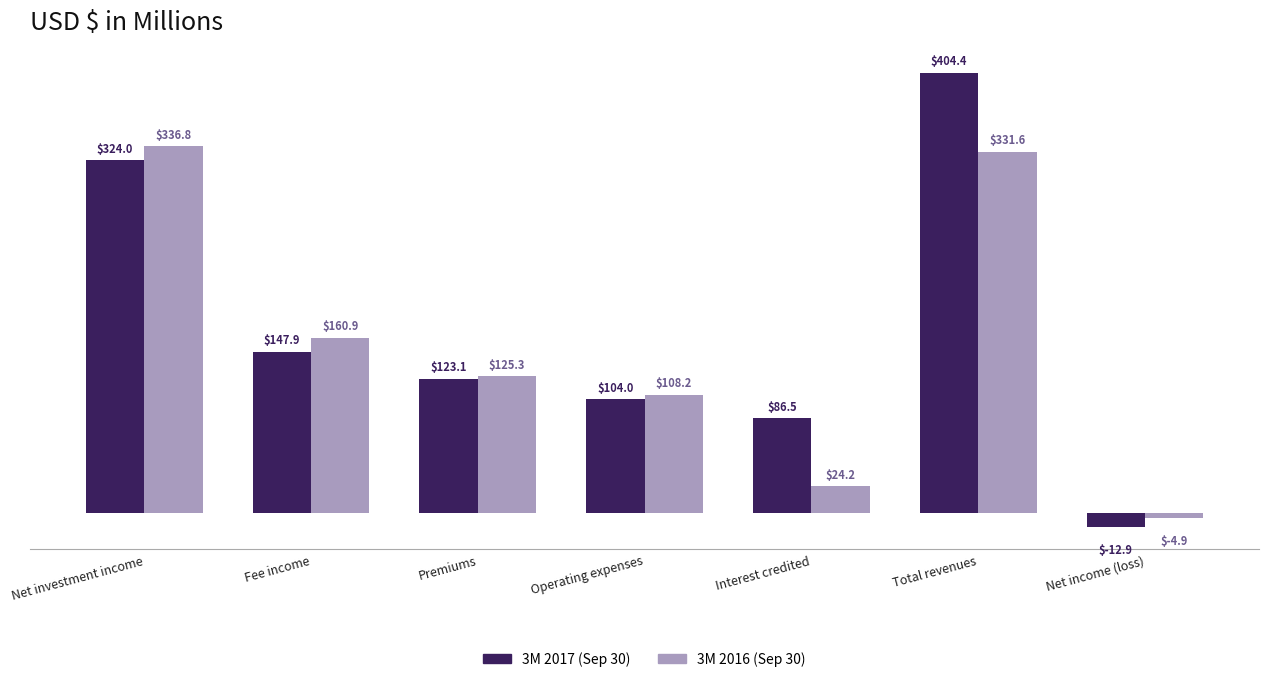

At how many categories does at least one series exceed 46?

6